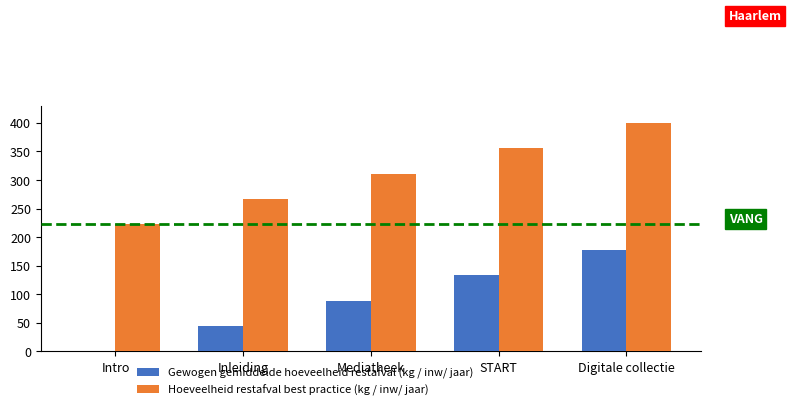

What is the spread (max minus min) of values at Intro?

222.2